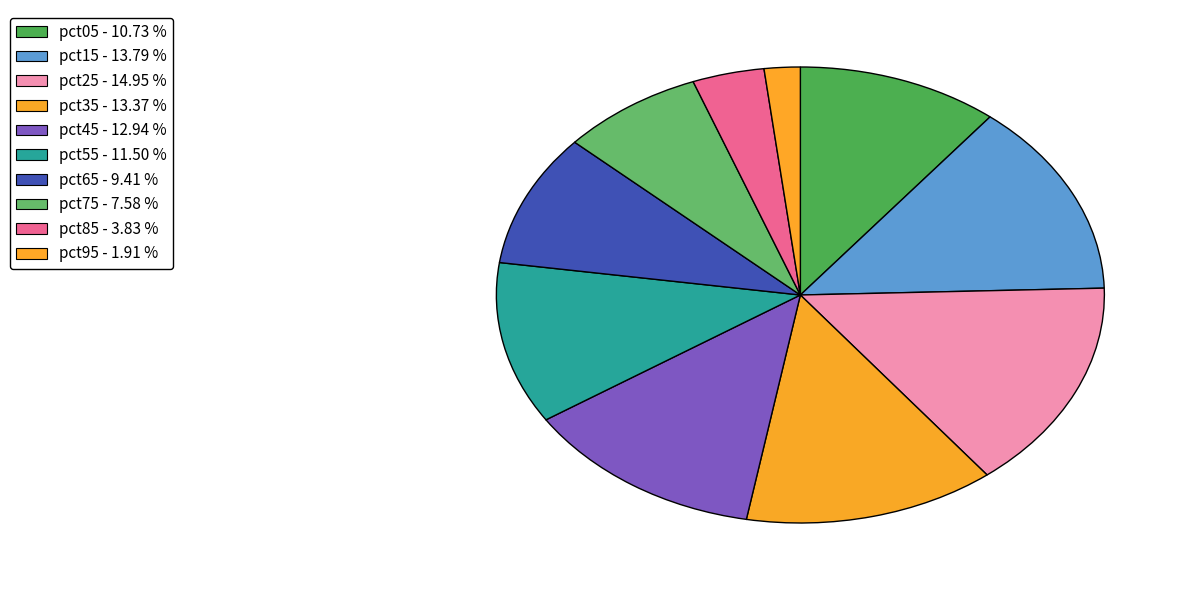

True or false: pct65 accounts for 9% of the total.

True